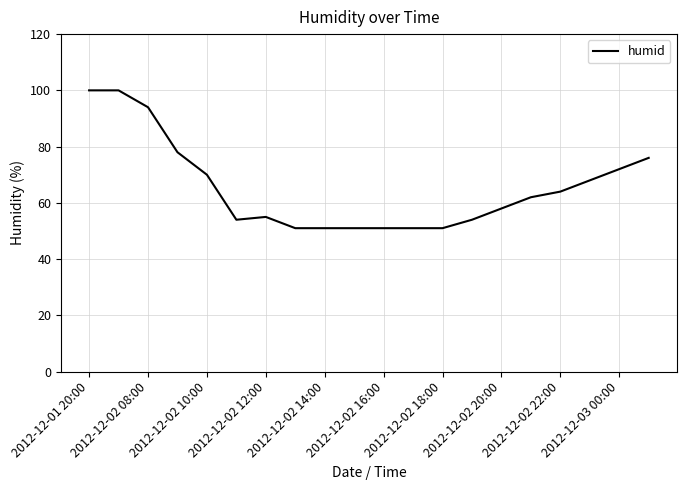

What is the minimum value shown in the chart?

51